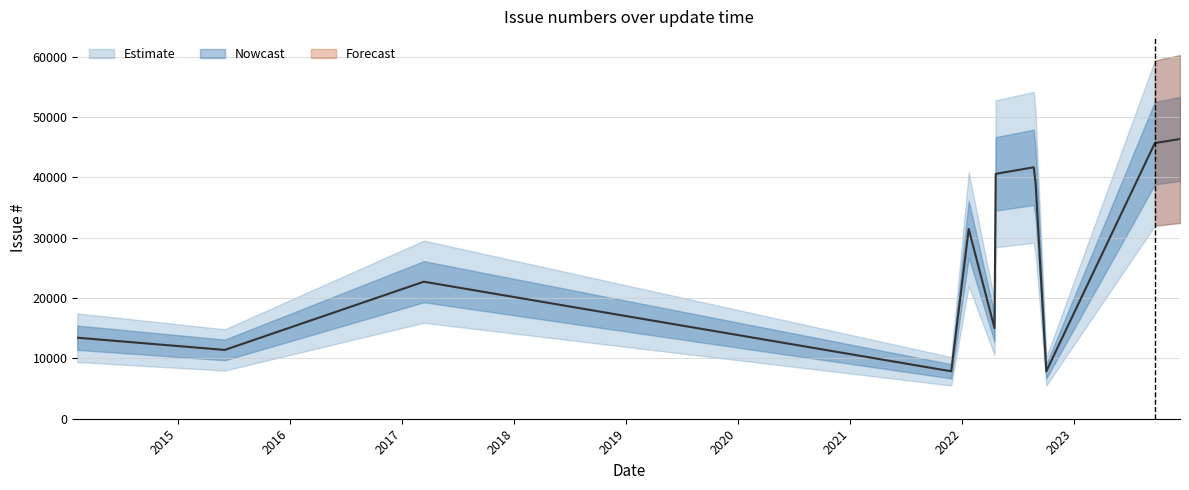

What is the greatest value displayed?

46341